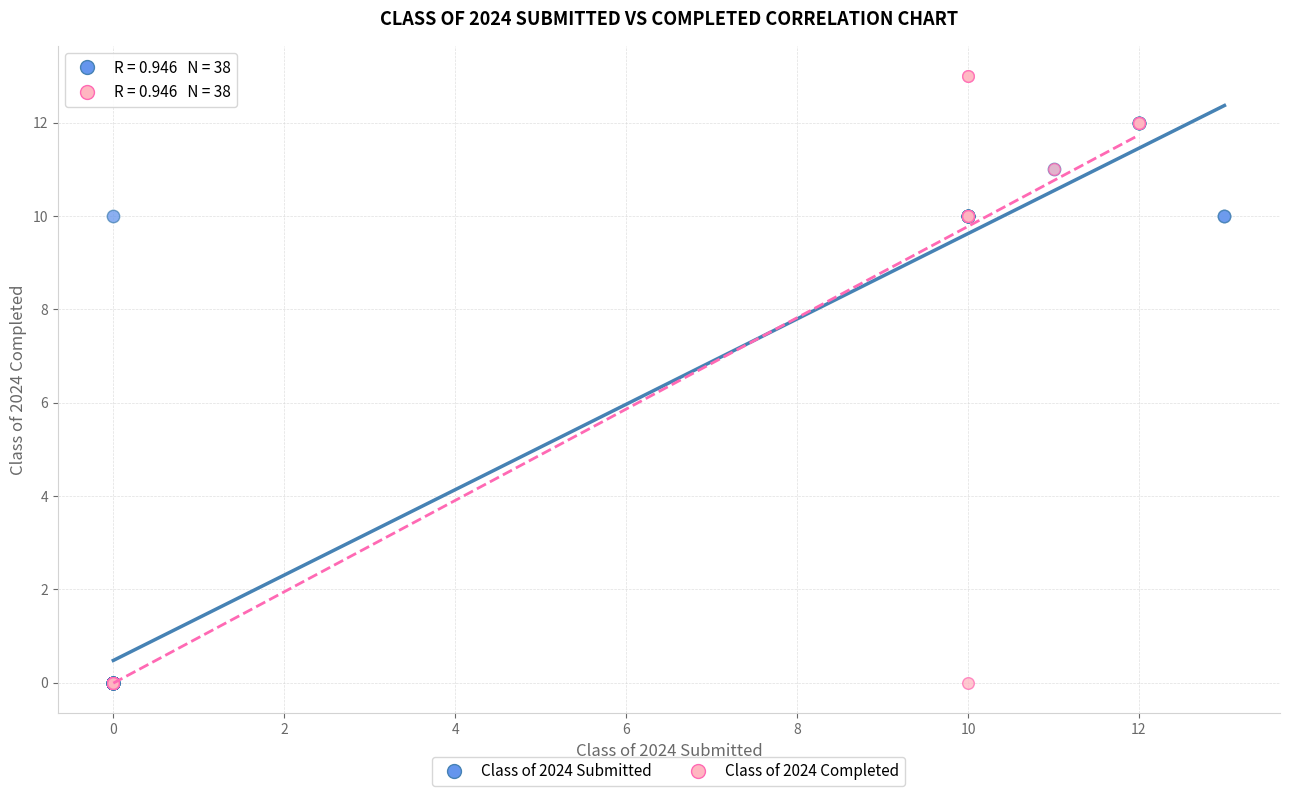

Which series contains the highest Y value?

Class of 2024 Completed